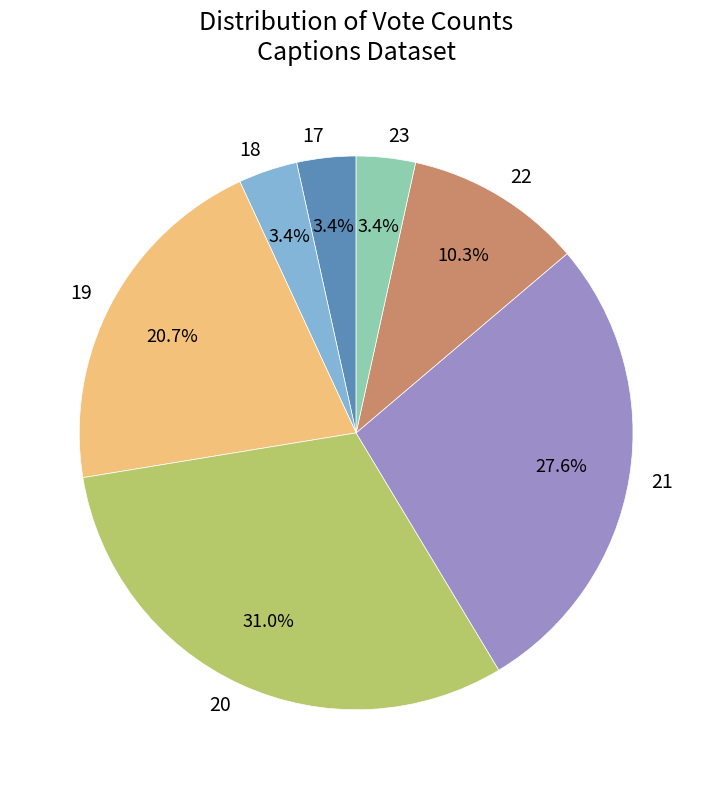

Does 21 represent more than half of the total?

No